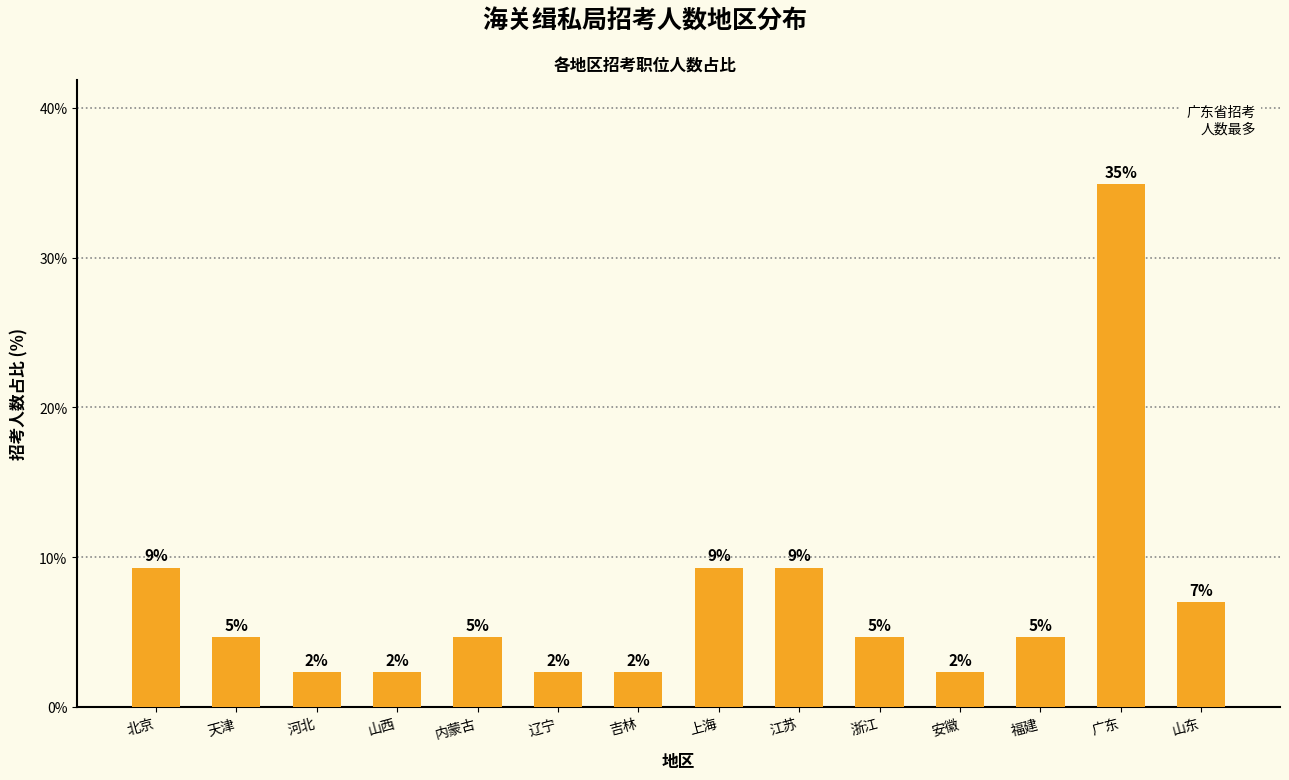

What is the change in value from 北京 to 内蒙古?

-4.7